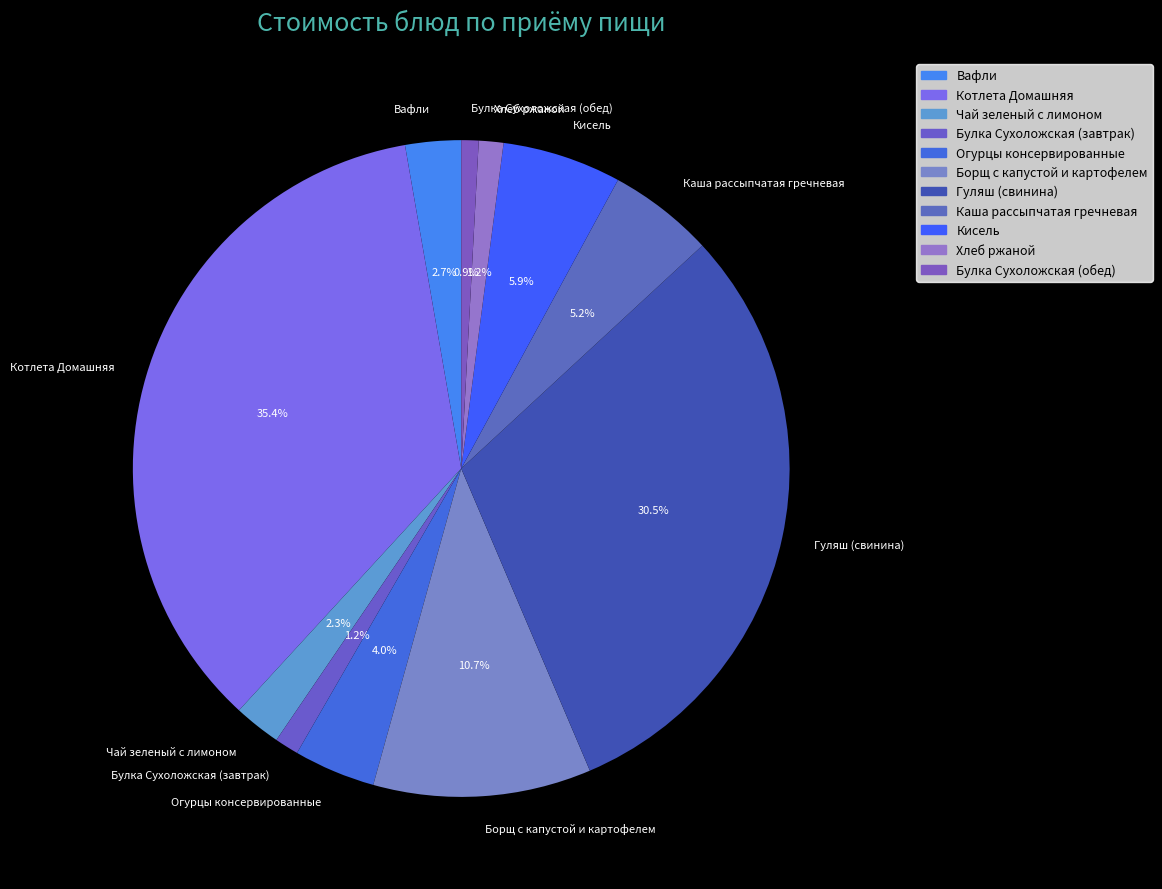

Does Вафли account for over 50% of the chart?

No